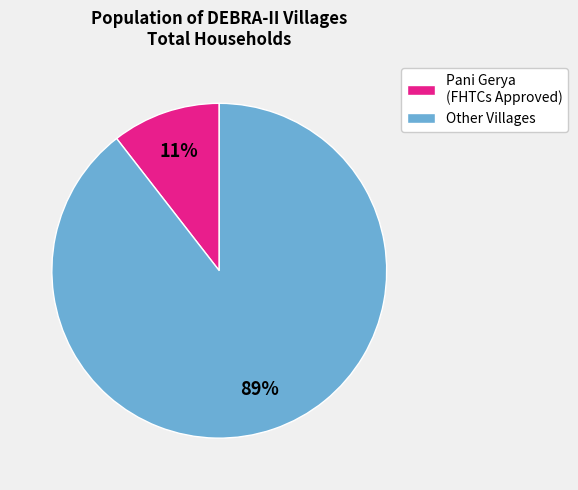

To the nearest percent, what is the average slice percentage?

50%